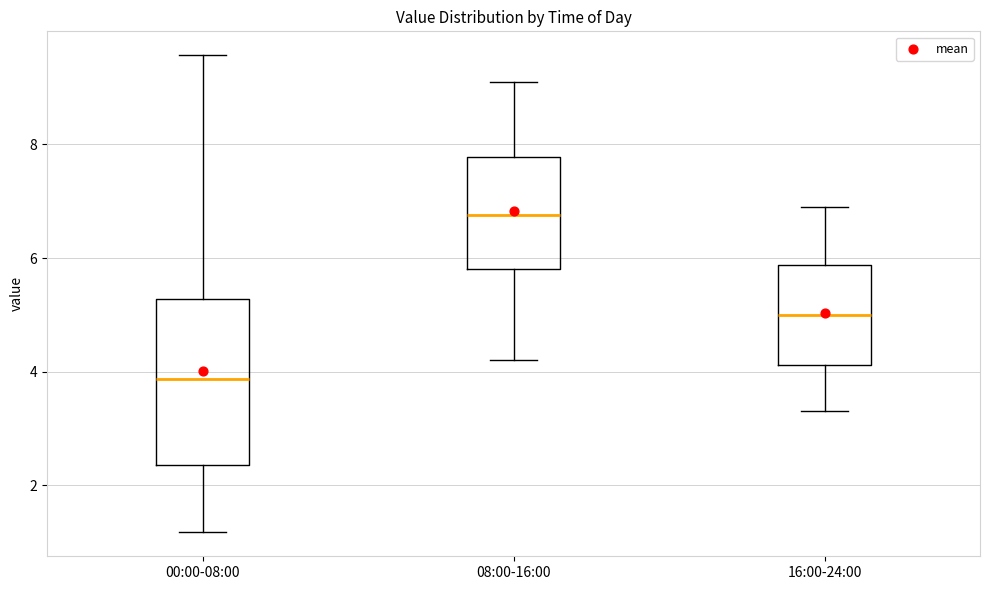

Reading left to right, read every box against the y-axis: the position of its median line, the range the box covers, and the ends of its whiskers. The values are not printed on the chart, so give them approximately, as read against the axis.

00:00-08:00: median 3.8, box 2.4 to 5.2, whiskers 1.2 to 9.6
08:00-16:00: median 6.8, box 5.8 to 7.8, whiskers 4.2 to 9.2
16:00-24:00: median 5.0, box 4.2 to 5.8, whiskers 3.4 to 7.0